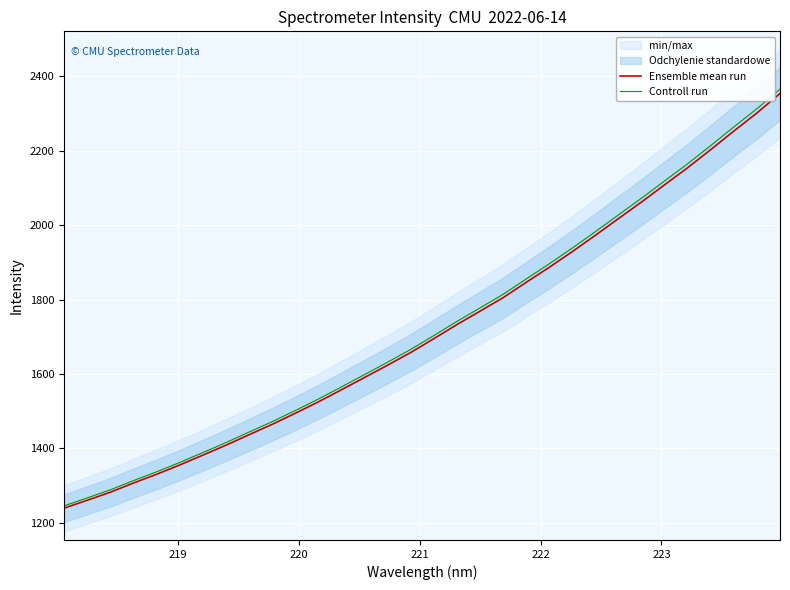

What is the lowest value of the Controll run series?

1245.7